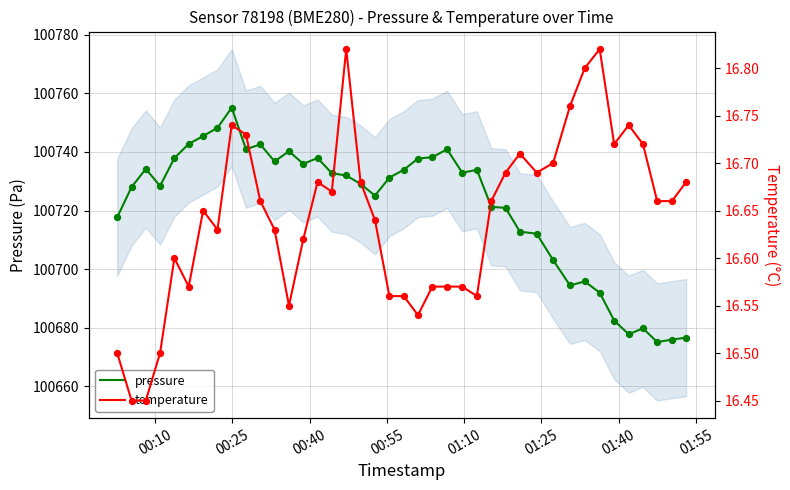

Which series reaches the maximum Y coordinate?

pressure